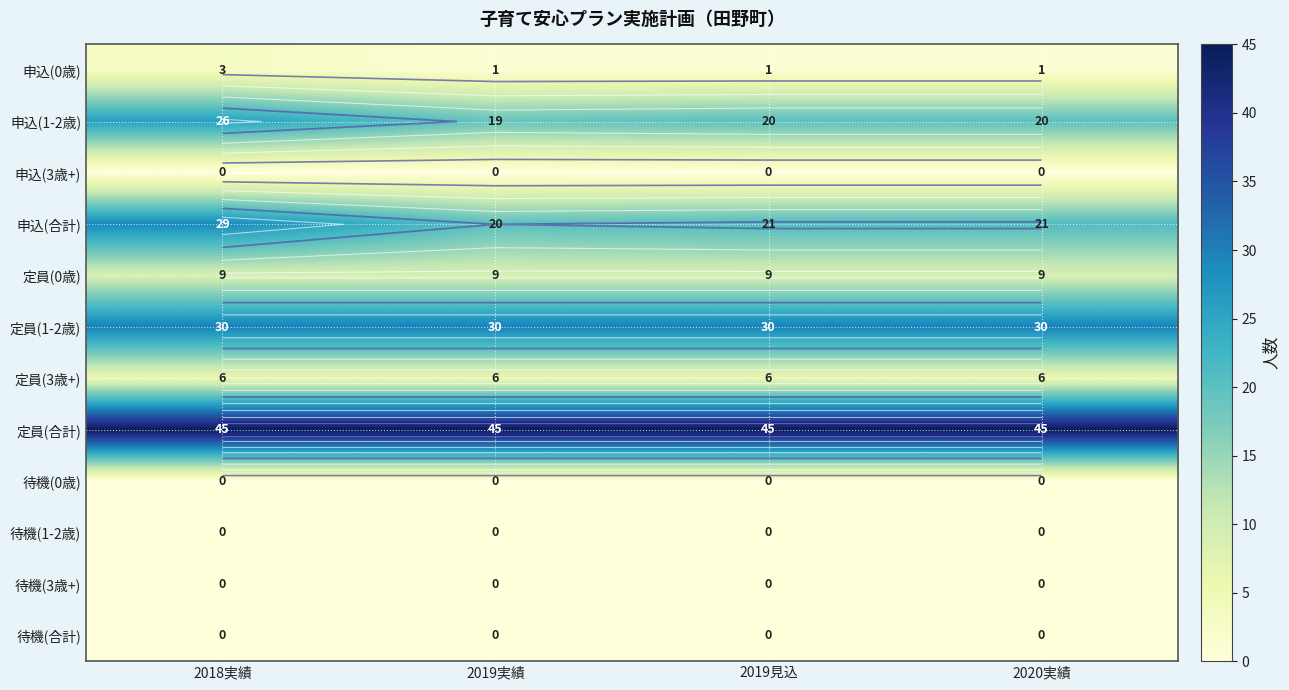

Rank the series by their maximum value, from lowest to highest.

申込(3歳+), 待機(0歳), 待機(1-2歳), 待機(3歳+), 待機(合計), 申込(0歳), 定員(3歳+), 定員(0歳), 申込(1-2歳), 申込(合計), 定員(1-2歳), 定員(合計)